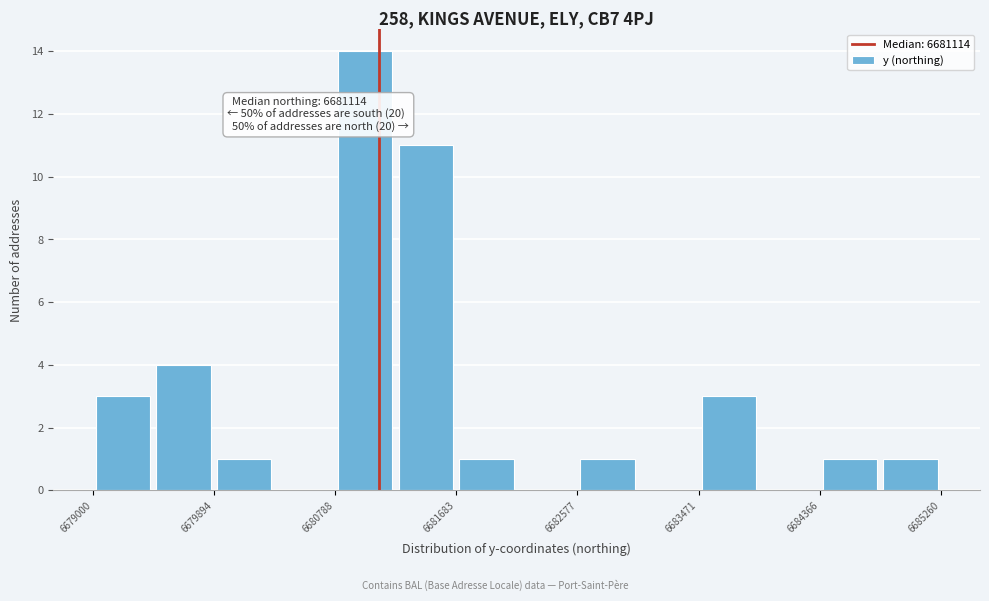

Which range on the x-axis has the tallest bar?

6680800 to 6681200